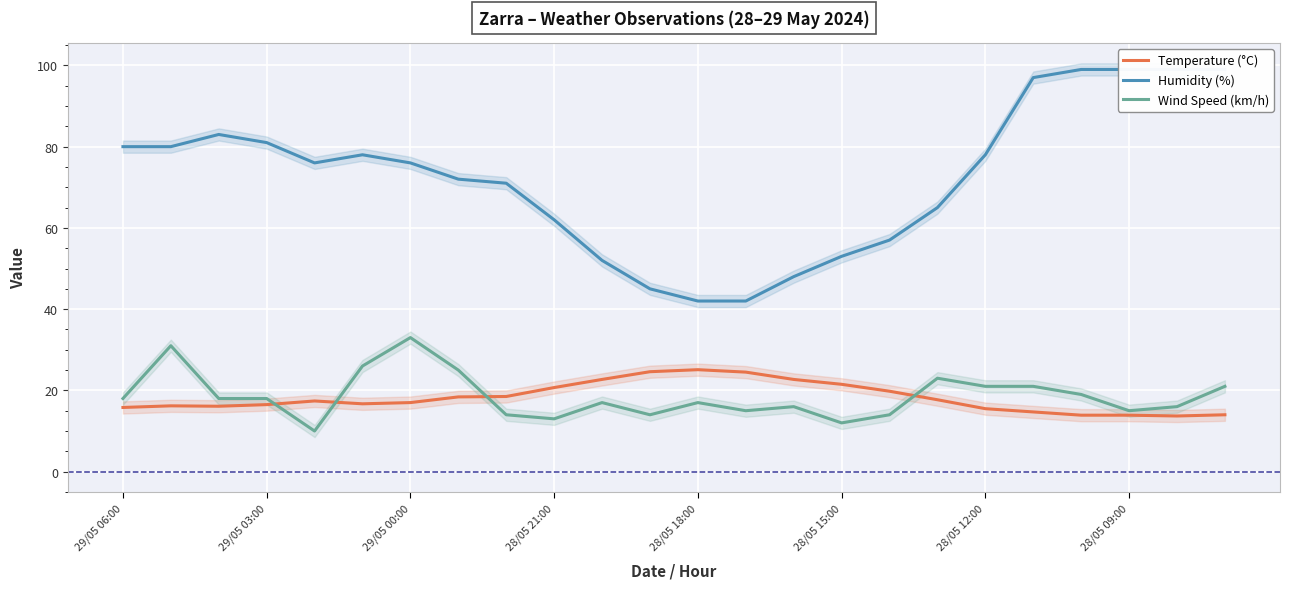

At how many categories does at least one series exceed 15?

24